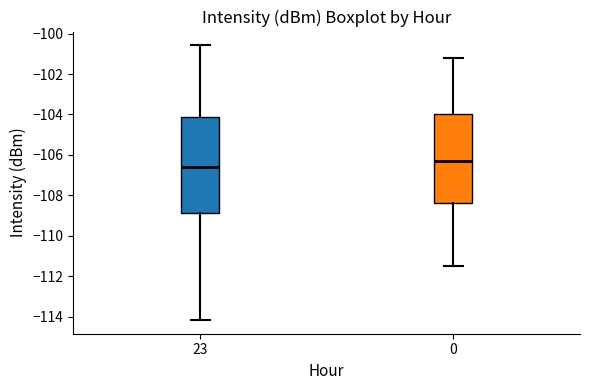

Reading left to right, read every box against the y-axis: the position of its median line, the range the box covers, and the ends of its whiskers. The values are not printed on the chart, so give them approximately, as read against the axis.

23: median -106.6, box -108.8 to -104.2, whiskers -114.2 to -100.6
0: median -106.4, box -108.4 to -104.0, whiskers -111.6 to -101.2